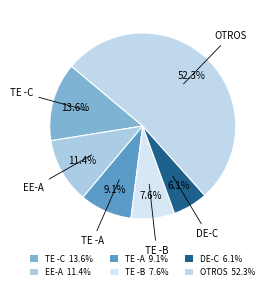

How many slices are in this pie chart?

6